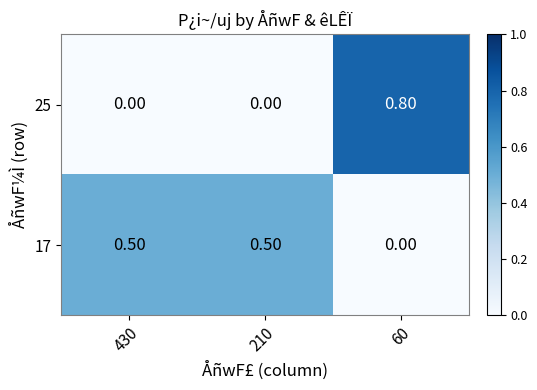

At 60, list the series in order from largest to smallest.

25, 17